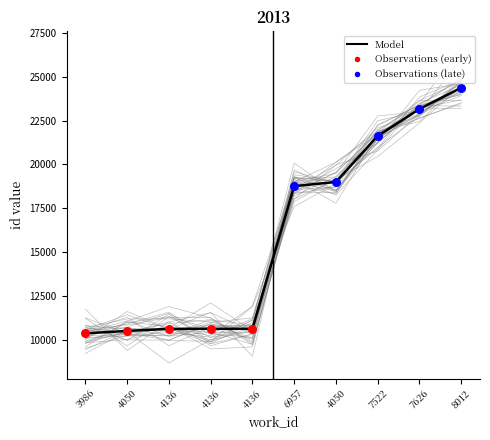

Approximately how many times larger is the value at 4136 compared to 4136?

1.0